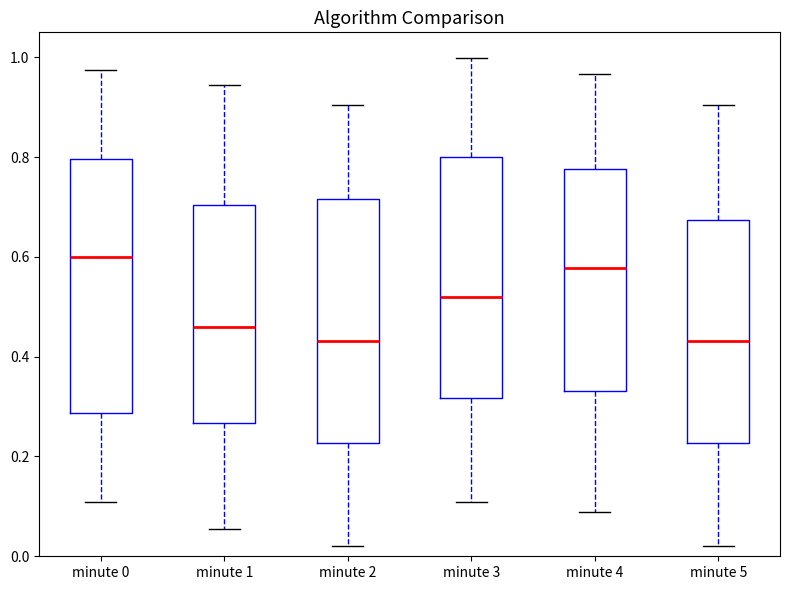

Reading left to right, read every box against the y-axis: the position of its median line, the range the box covers, and the ends of its whiskers. The values are not printed on the chart, so give them approximately, as read against the axis.

minute 0: median 0.60, box 0.28 to 0.80, whiskers 0.10 to 0.98
minute 1: median 0.46, box 0.26 to 0.70, whiskers 0.06 to 0.94
minute 2: median 0.44, box 0.22 to 0.72, whiskers 0.02 to 0.90
minute 3: median 0.52, box 0.32 to 0.80, whiskers 0.10 to 1.00
minute 4: median 0.58, box 0.34 to 0.78, whiskers 0.08 to 0.96
minute 5: median 0.44, box 0.22 to 0.68, whiskers 0.02 to 0.90